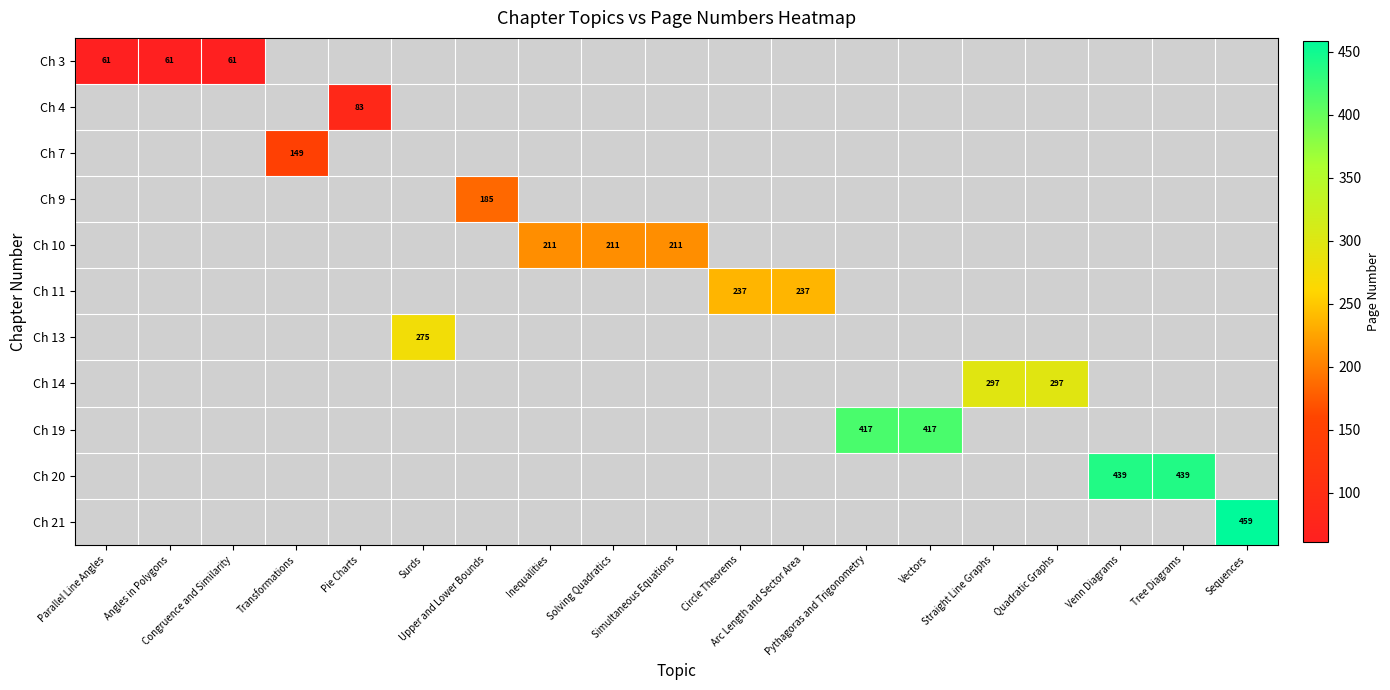

Is the value of Ch 19 at Venn Diagrams greater than the value of Ch 13 at Angles in Polygons?

No